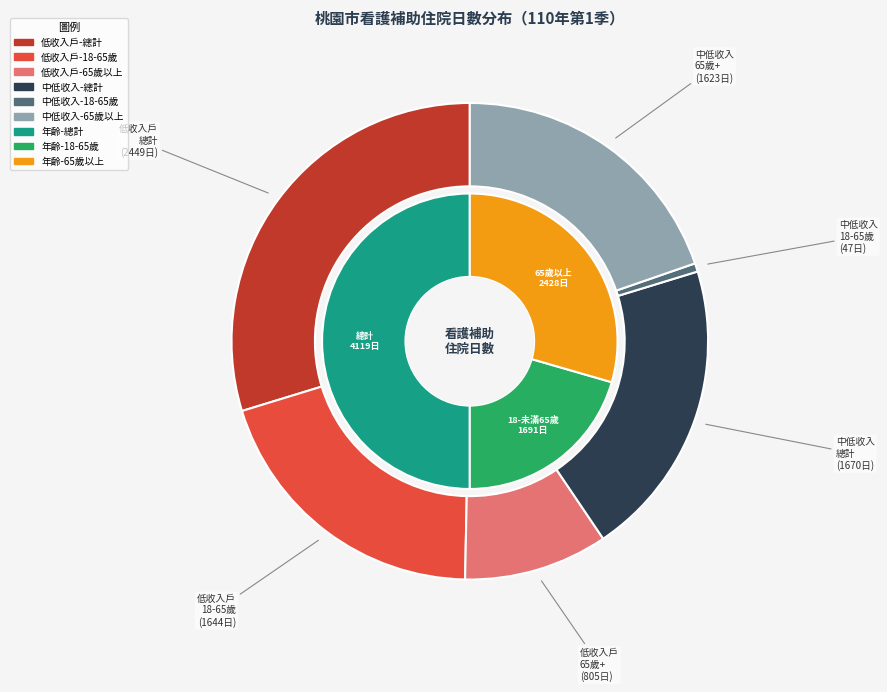

How many slices are in this pie chart?

3